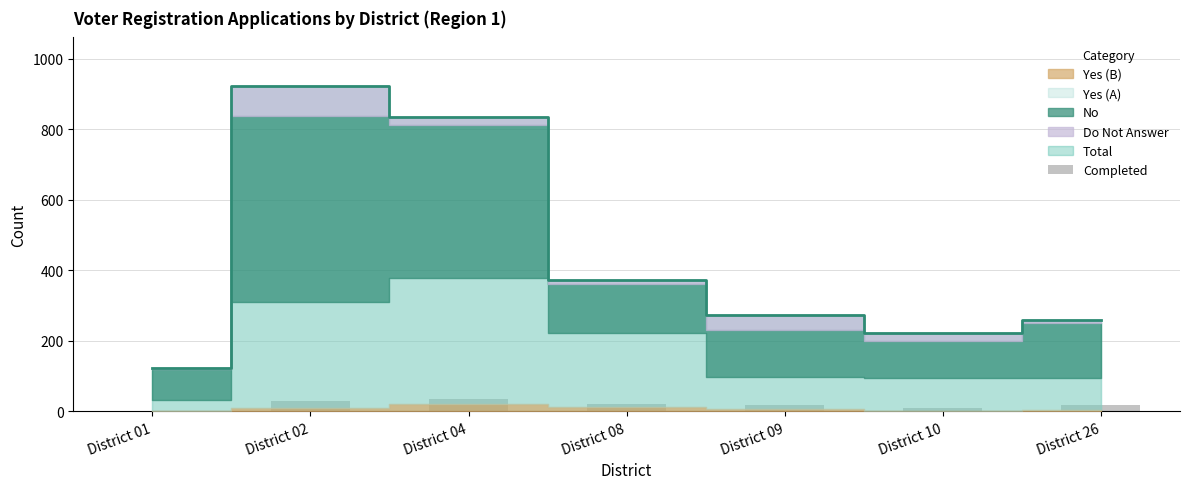

Rank the categories by value from lowest to highest.

District 01, District 10, District 26, District 09, District 08, District 02, District 04